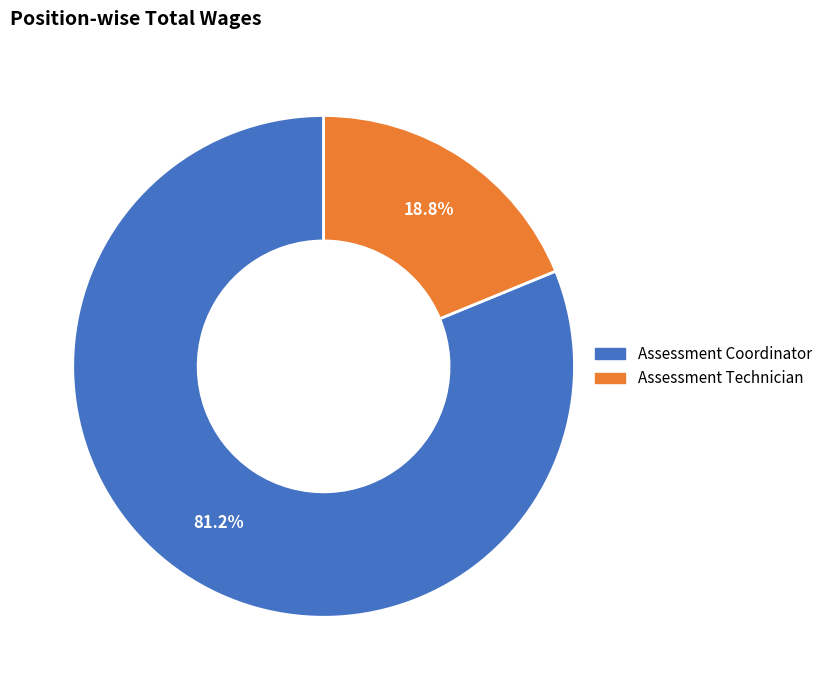

Approximately how many times larger is the value at Assessment Coordinator compared to Assessment Technician?

4.3